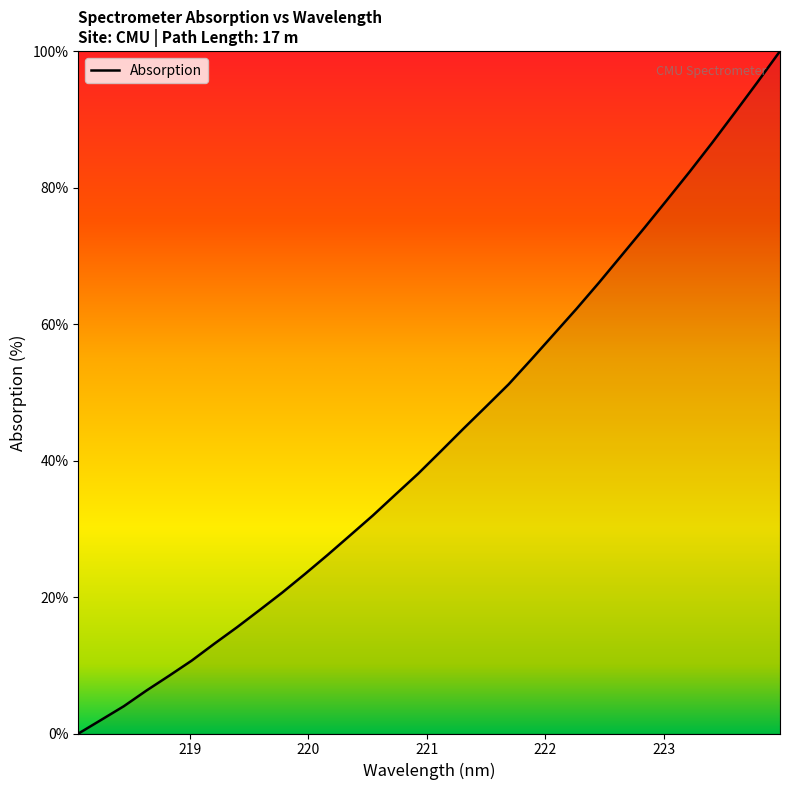

What is the maximum value shown in the chart?

100.0